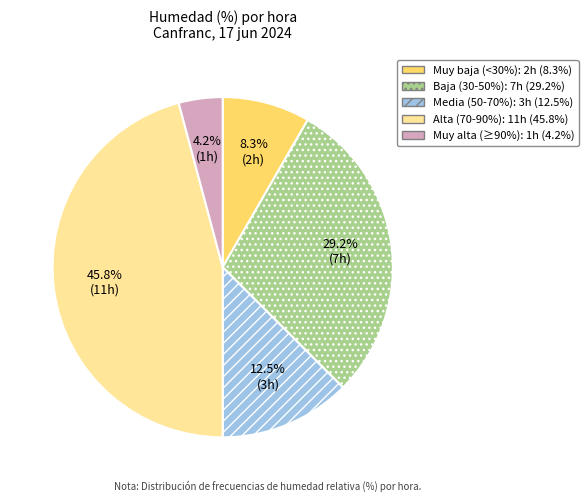

Does any single category account for the majority?

No